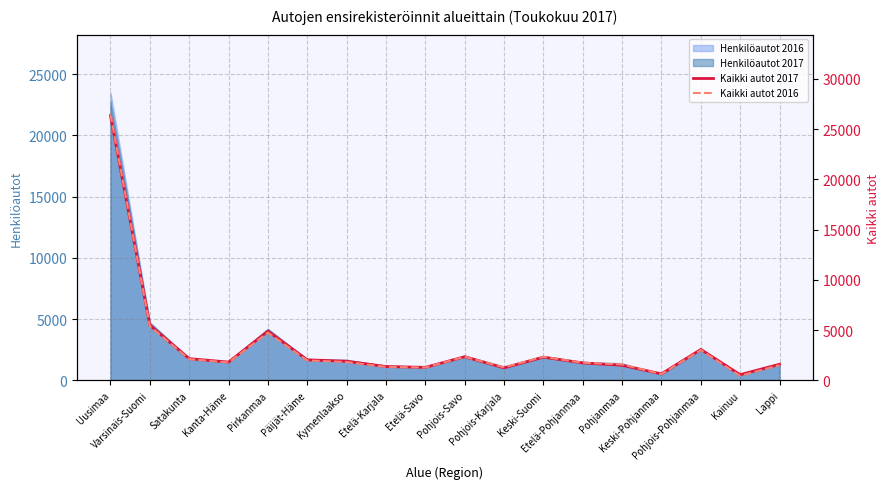

At which category is the sum across all series the highest?

Uusimaa